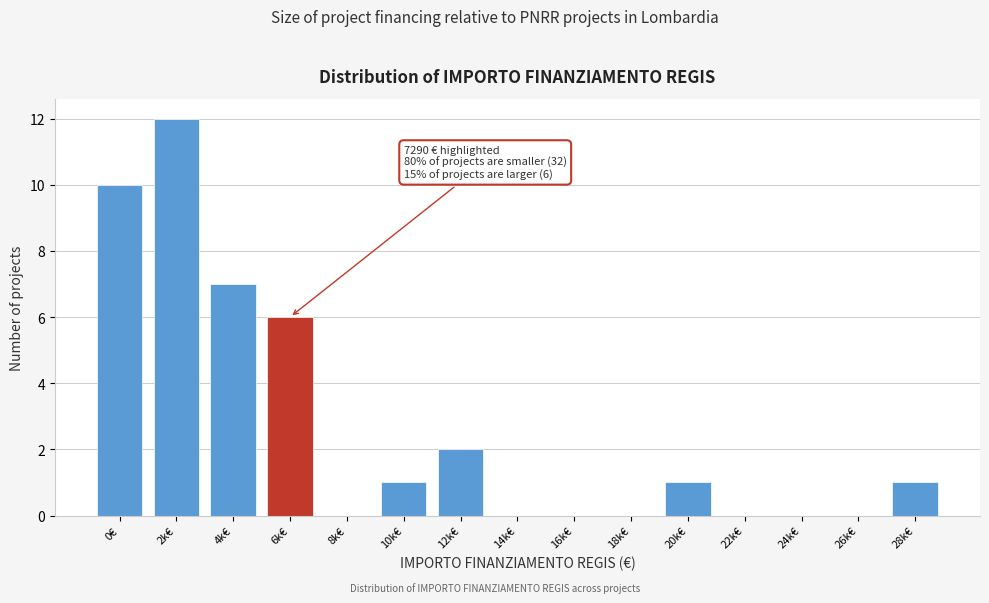

Reading left to right, transcribe all the data shown in this chart.

0€=10	2k€=12	4k€=7	6k€=6	8k€=0	10k€=1	12k€=2	14k€=0	16k€=0	18k€=0	20k€=1	22k€=0	24k€=0	26k€=0	28k€=1